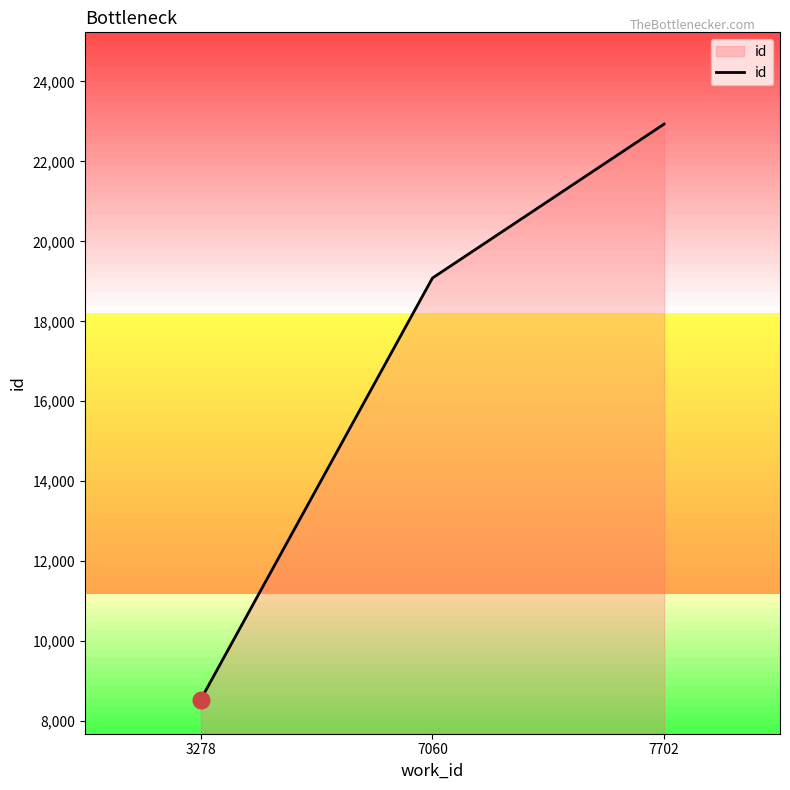

Which label corresponds to the smallest value in the chart?

3278